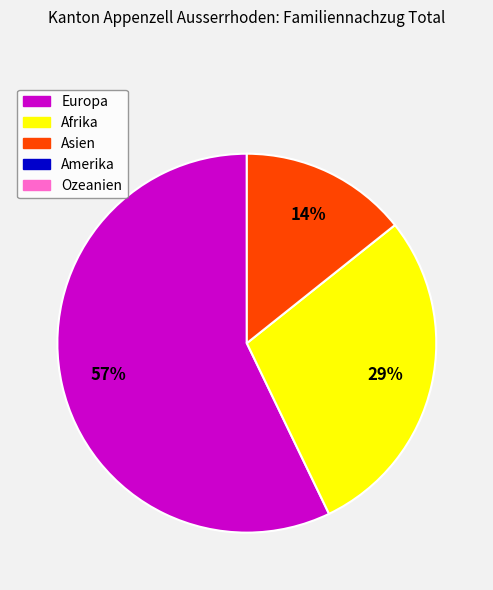

Is there any slice that represents more than half of the pie?

Yes